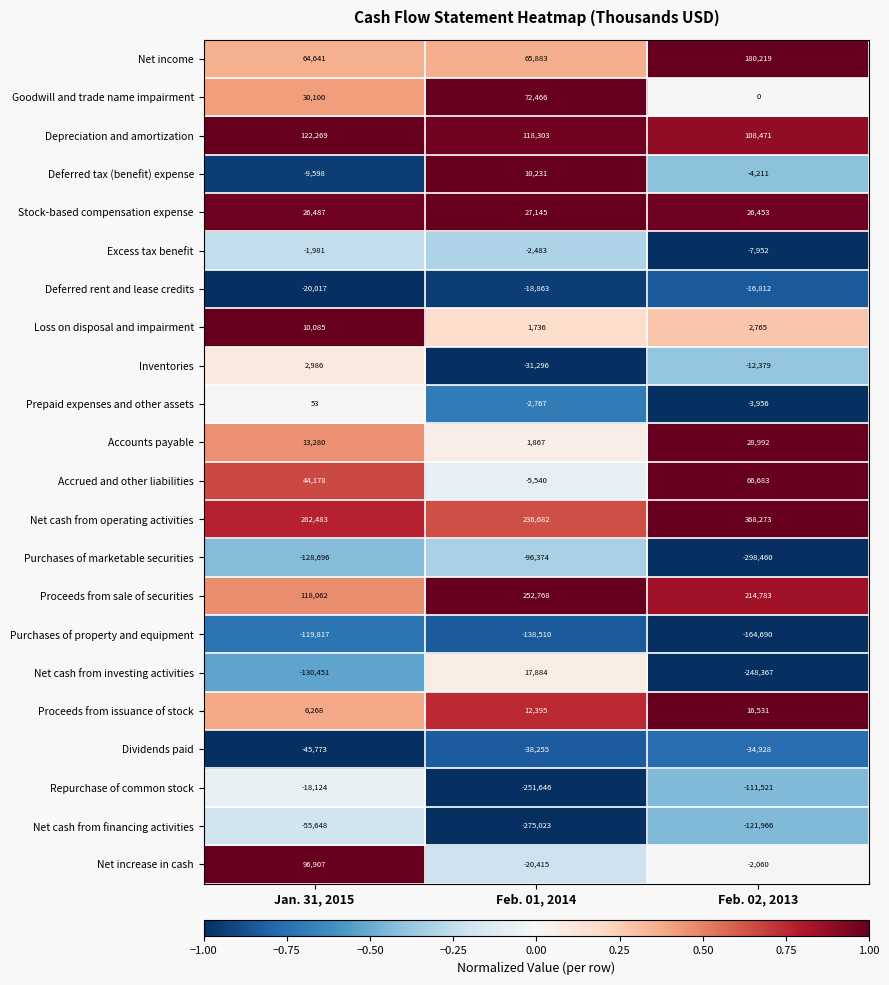

What is the spread (max minus min) of values at Feb. 01, 2014?

527791